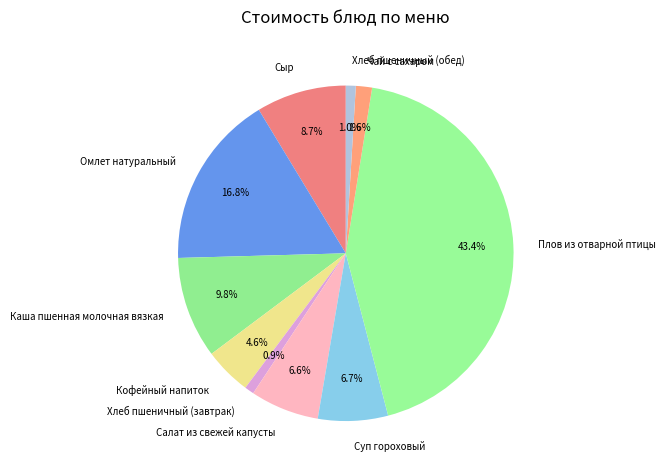

Count the number of slices in the pie.

10